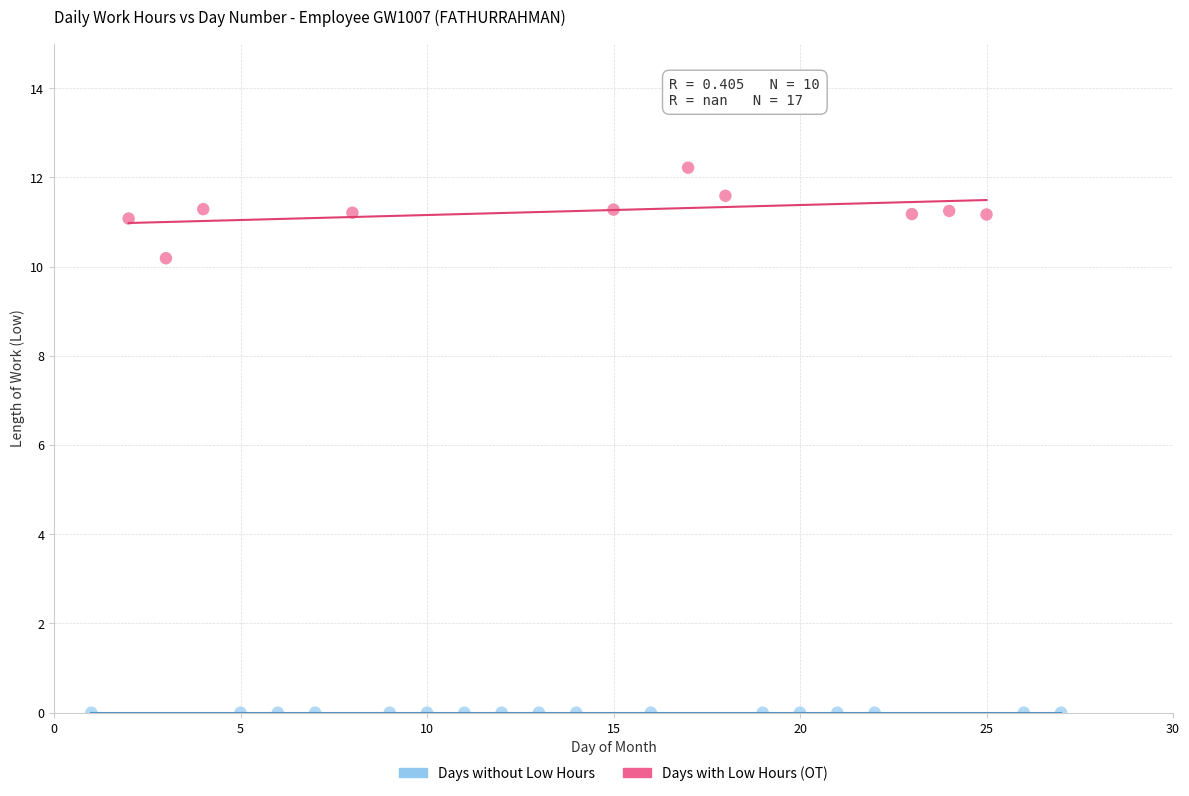

Which series contains the highest Y value?

Days with Low Hours (OT)